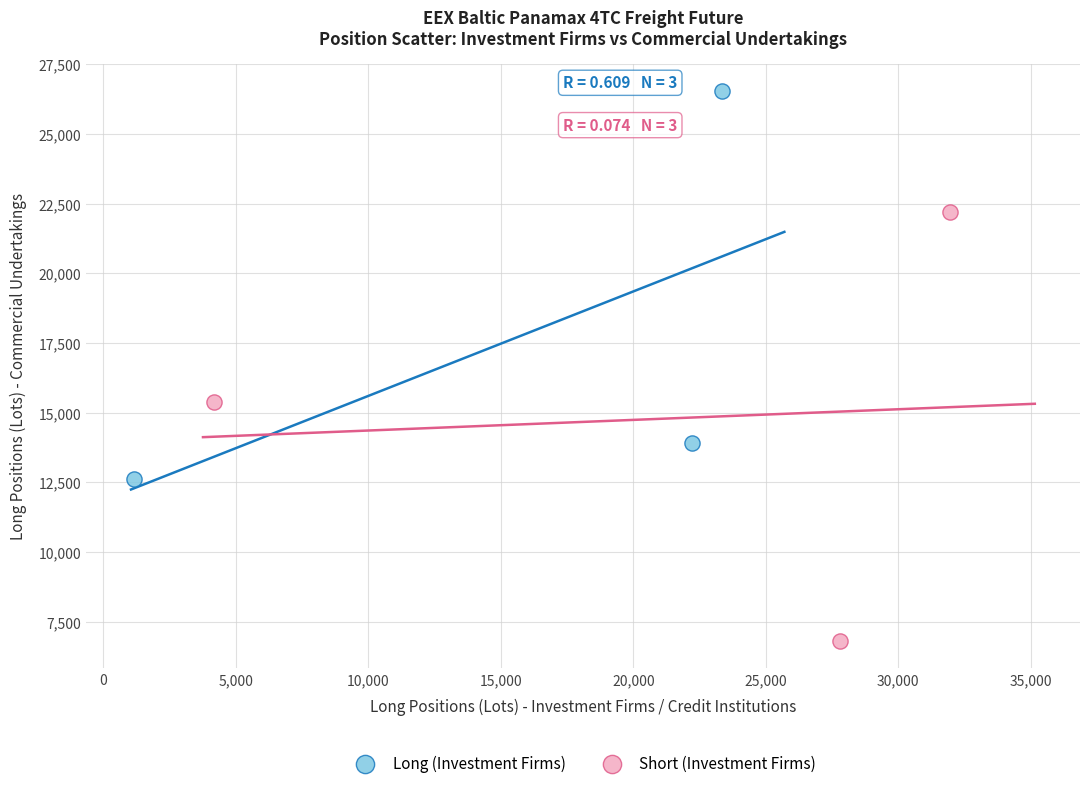

Which series reaches the maximum Y coordinate?

Long (Investment Firms)